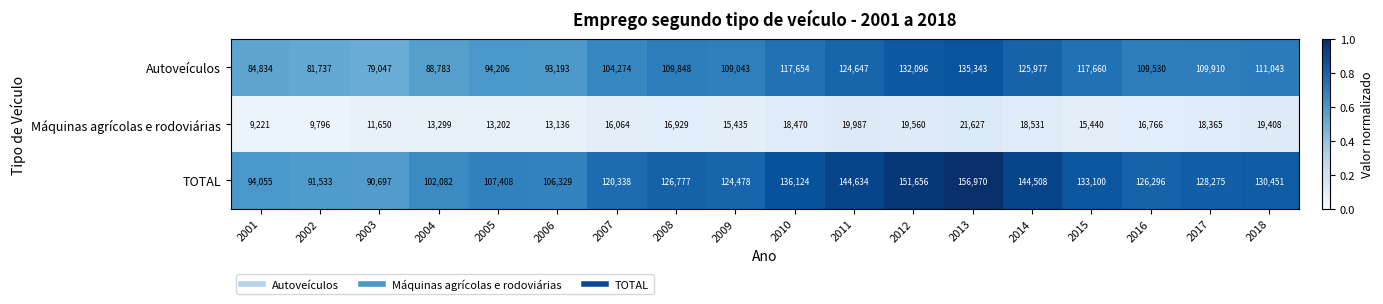

Where does the Máquinas agrícolas e rodoviárias series first go above 16766?

2008